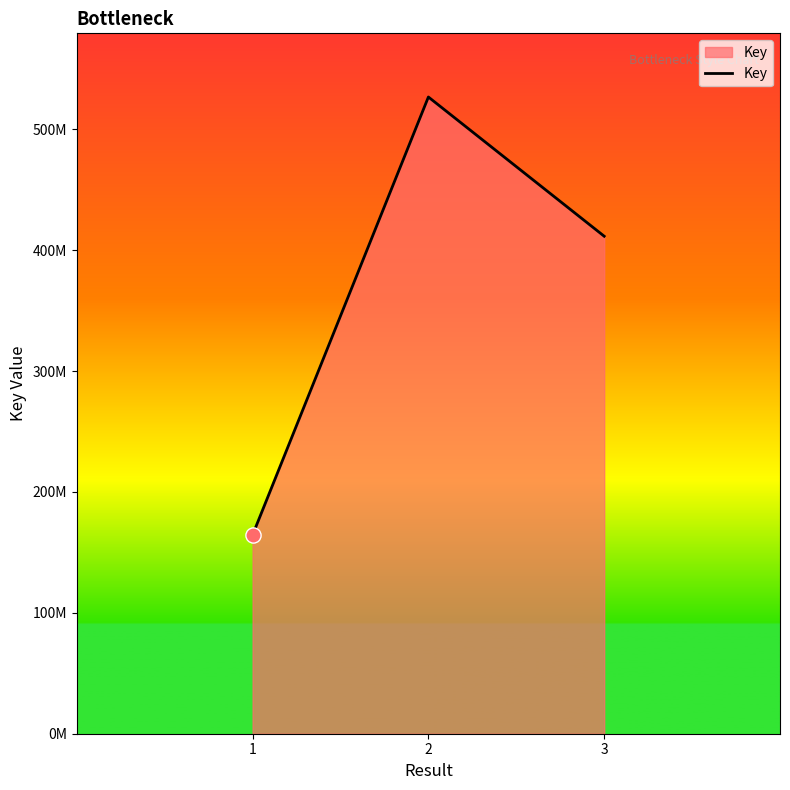

Is this an area chart (filled region under the line)?

Yes